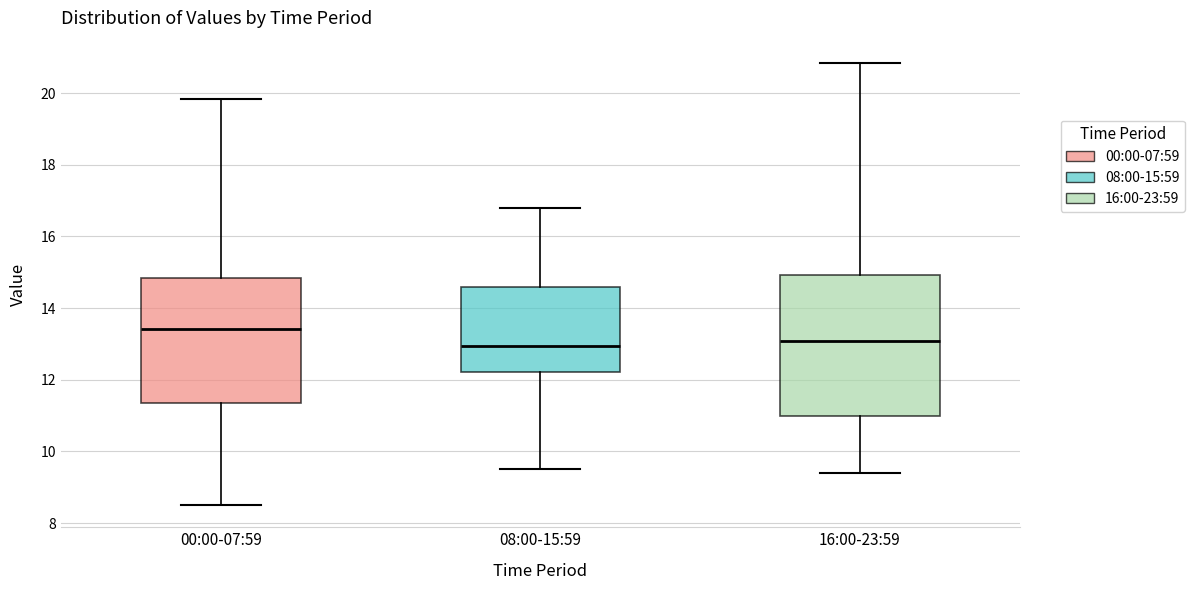

Which box is the tallest, from its lower edge to its upper edge?

16:00-23:59